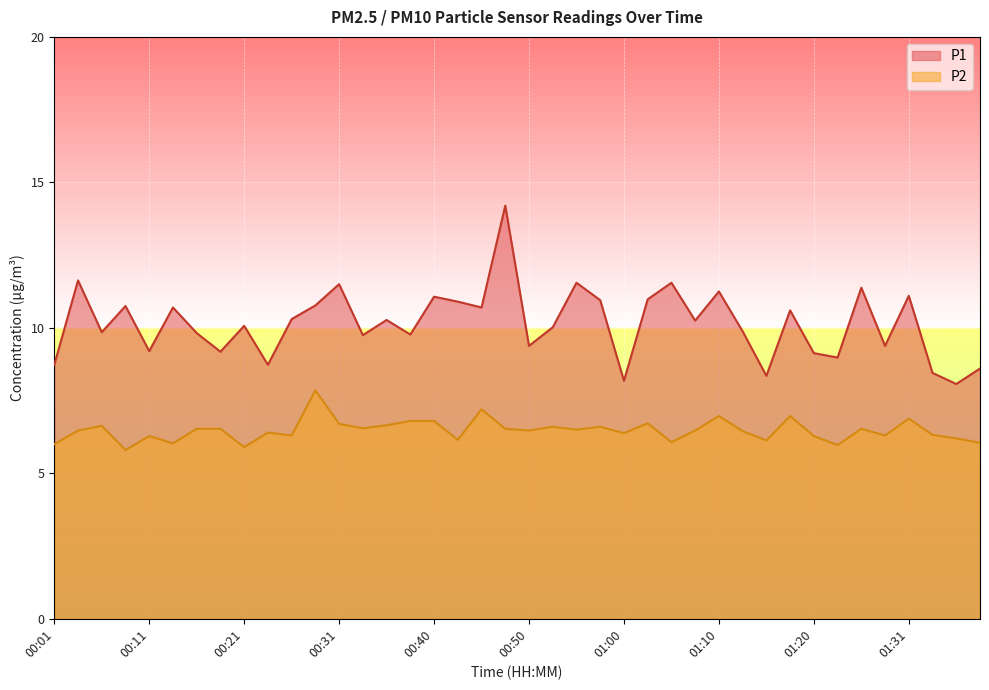

How many lines are shown in the chart?

2